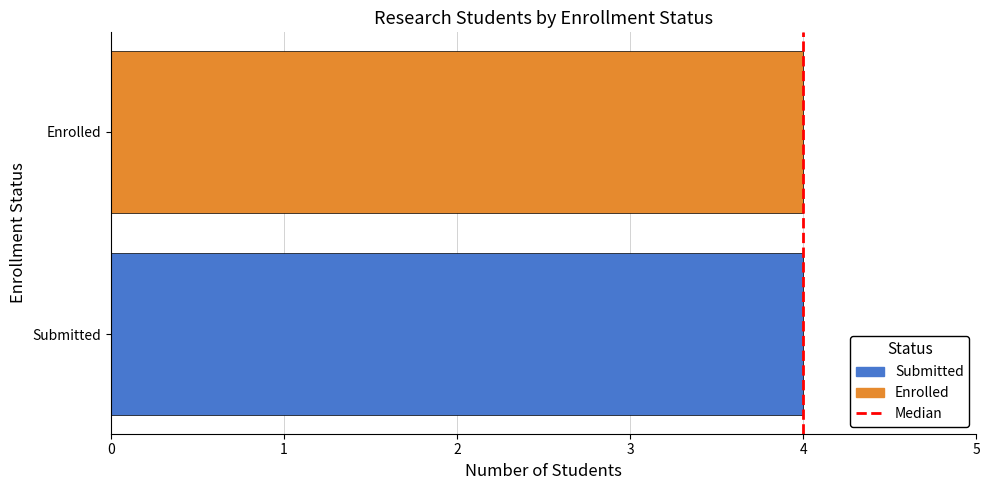

The Median series shows -0.7 at 4. True or false?

False